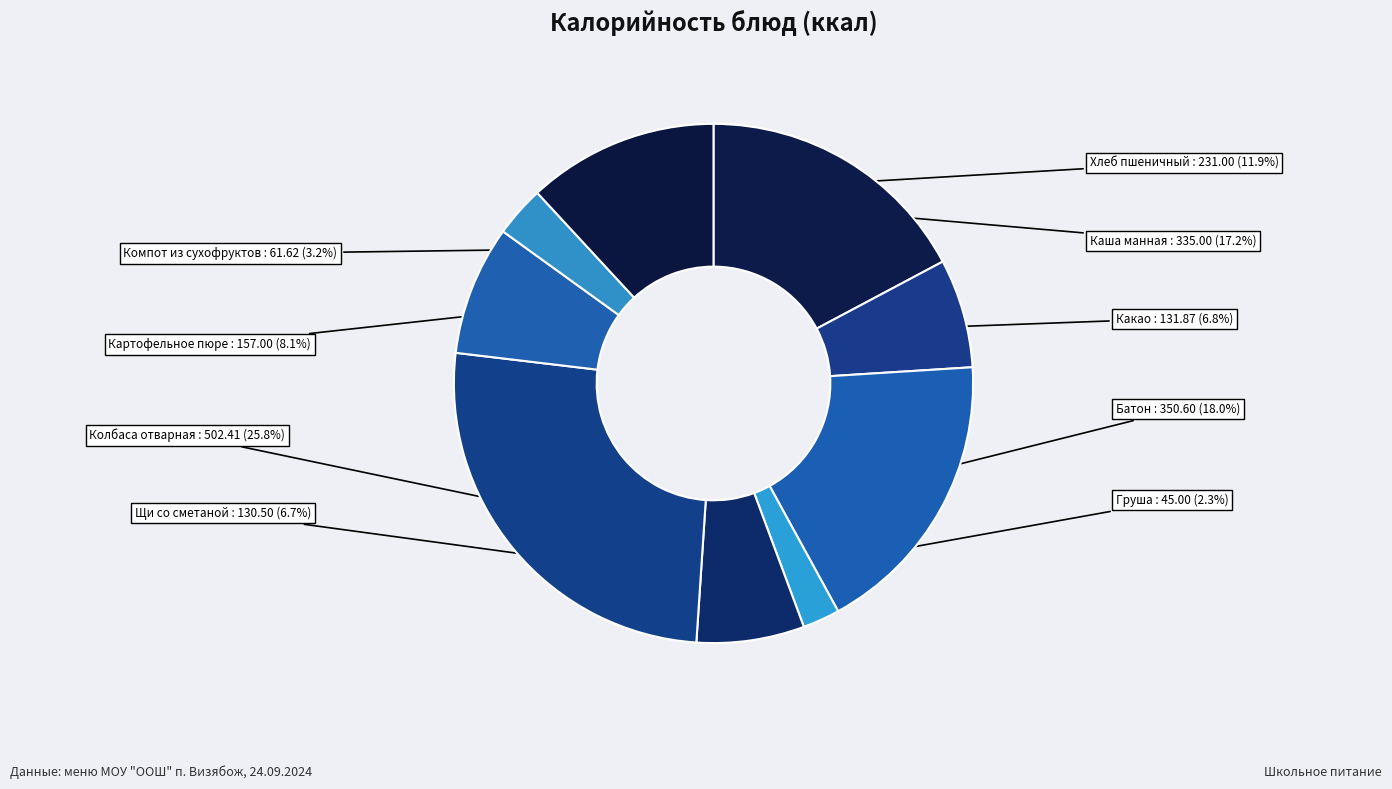

Is it true that Каша манная is 31% of the pie?

False